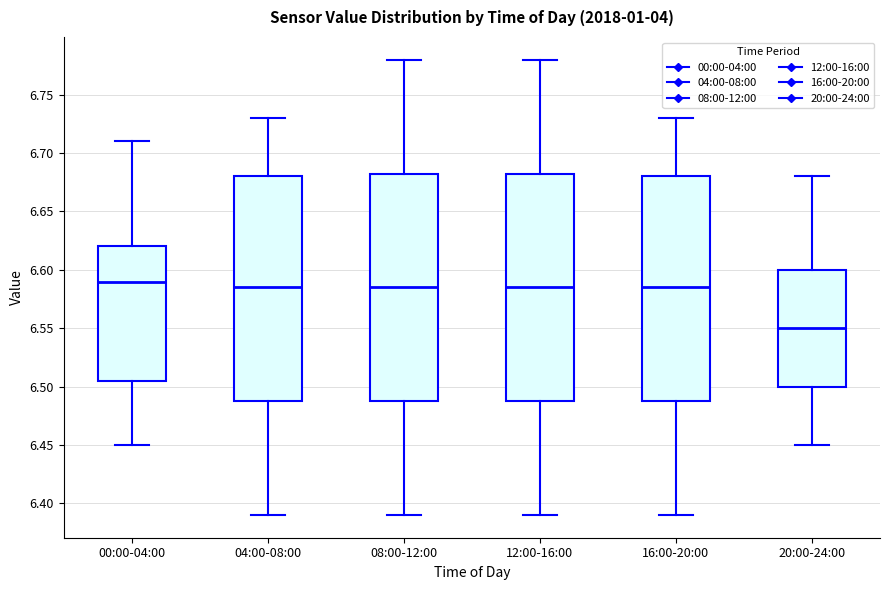

Reading left to right, read every box against the y-axis: the position of its median line, the range the box covers, and the ends of its whiskers. The values are not printed on the chart, so give them approximately, as read against the axis.

00:00-04:00: median 6.590, box 6.505 to 6.620, whiskers 6.450 to 6.710
04:00-08:00: median 6.585, box 6.490 to 6.680, whiskers 6.390 to 6.730
08:00-12:00: median 6.585, box 6.490 to 6.685, whiskers 6.390 to 6.780
12:00-16:00: median 6.585, box 6.490 to 6.685, whiskers 6.390 to 6.780
16:00-20:00: median 6.585, box 6.490 to 6.680, whiskers 6.390 to 6.730
20:00-24:00: median 6.550, box 6.500 to 6.600, whiskers 6.450 to 6.680